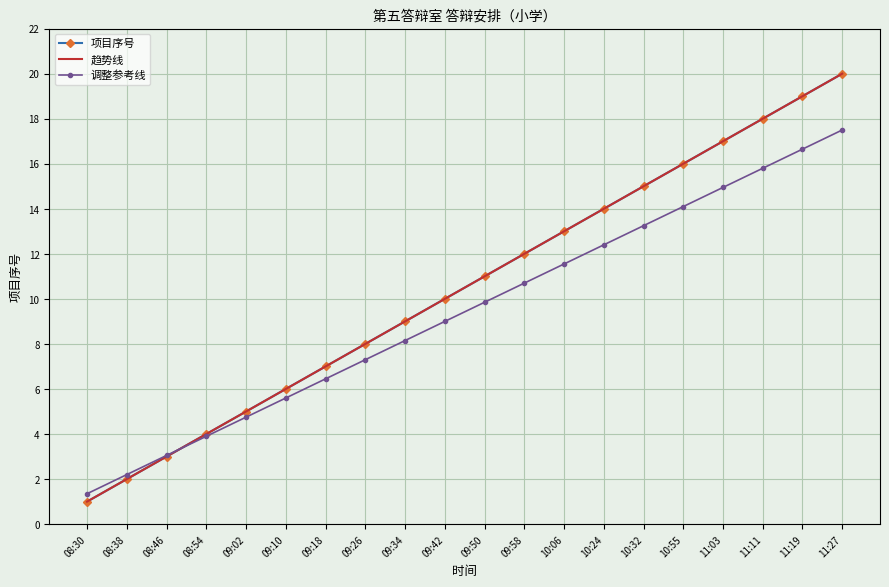

At which category is the sum across all series the highest?

11:27